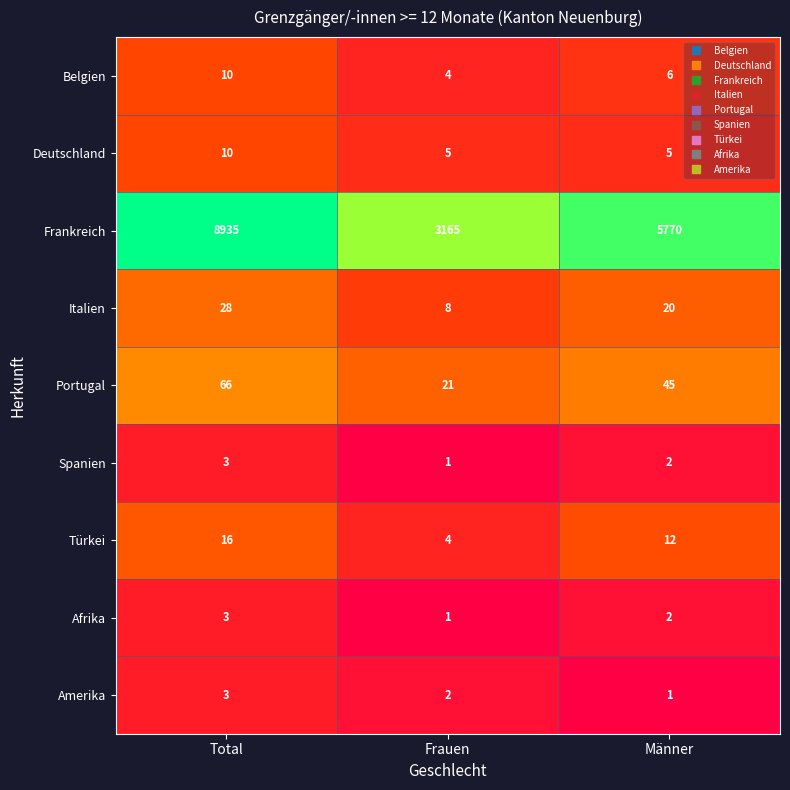

Where does the Türkei series first go above 12?

Total